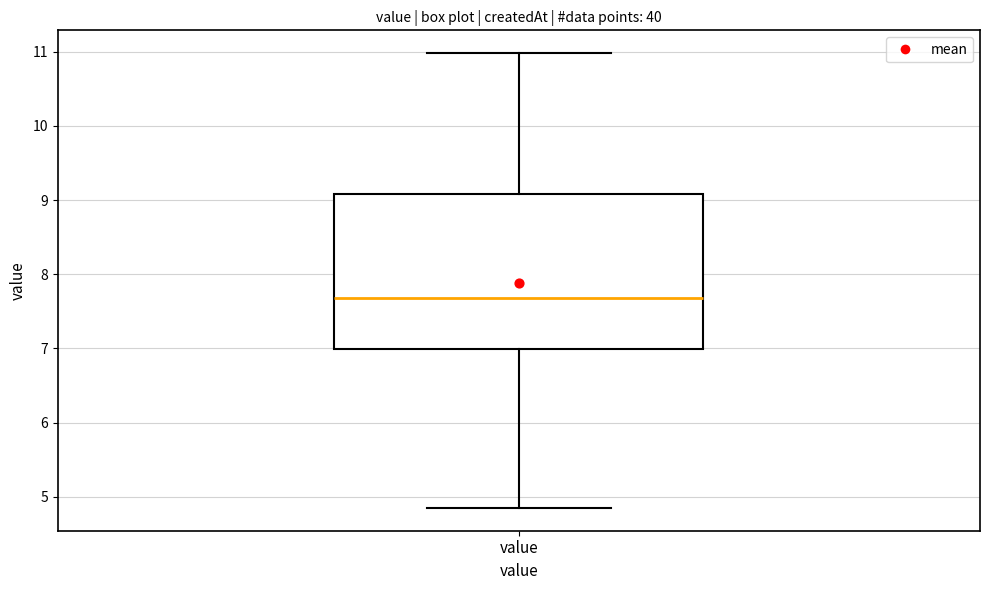

Where does the upper whisker of the box for value end on the y-axis? The values are not printed on the chart, so give them approximately, as read against the axis.

11.0